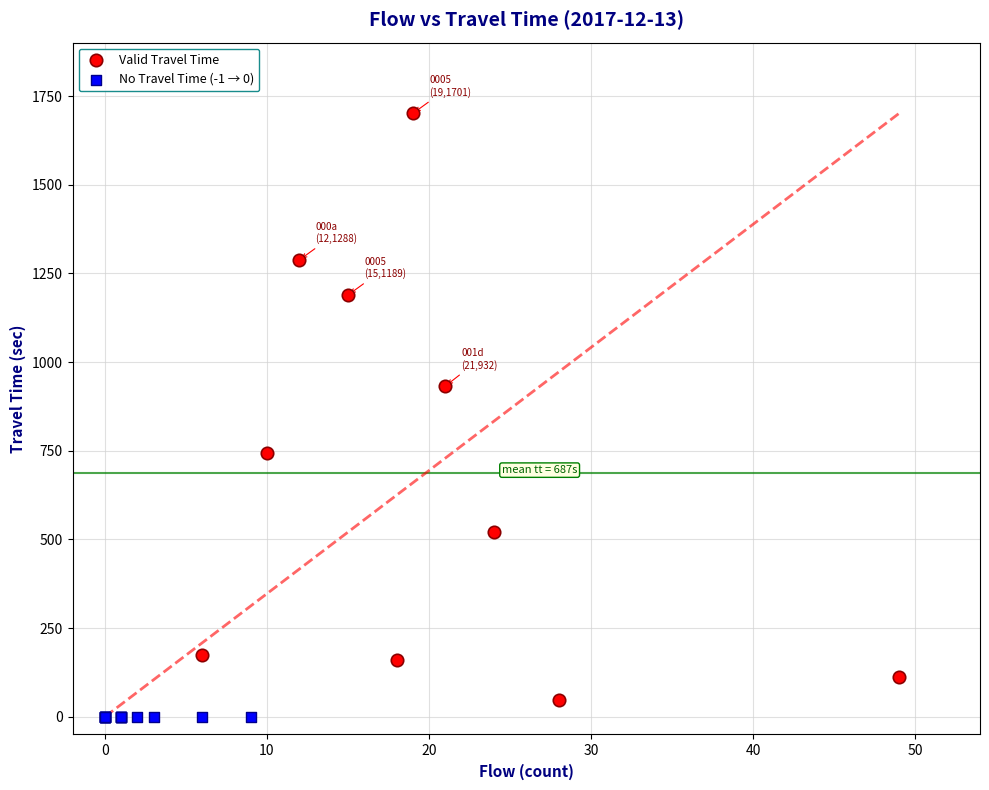

Which series contains the highest Y value?

Valid Travel Time